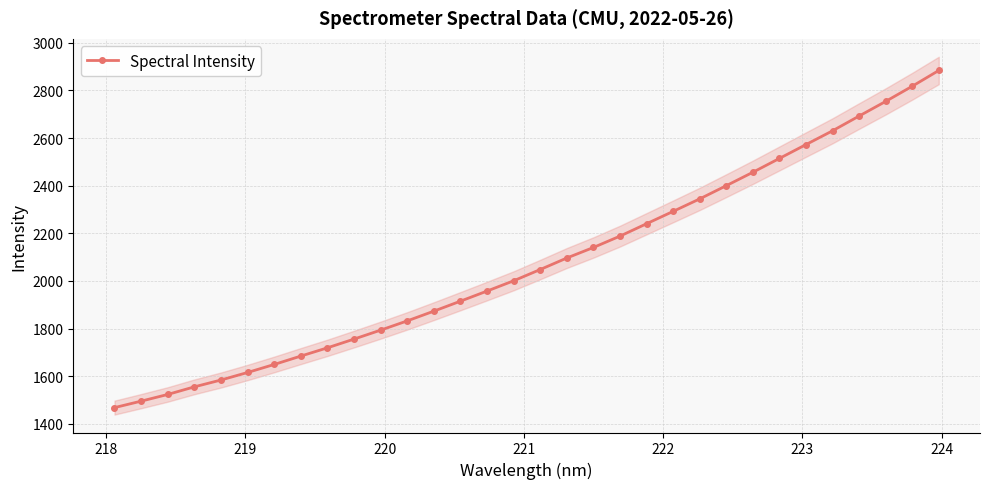

What is the value of the Spectral Intensity point at the 21st from the left?

2240.0